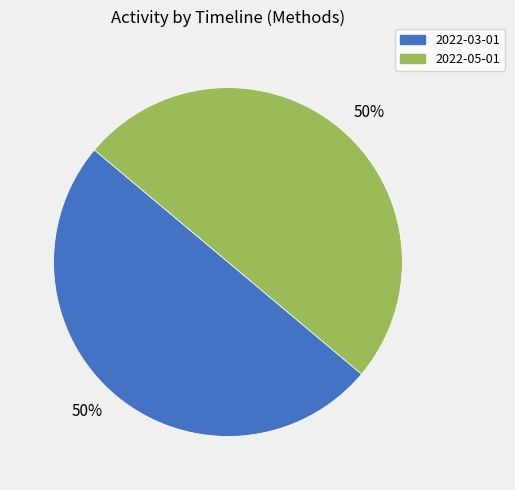

To the nearest percent, what is the average slice percentage?

50%